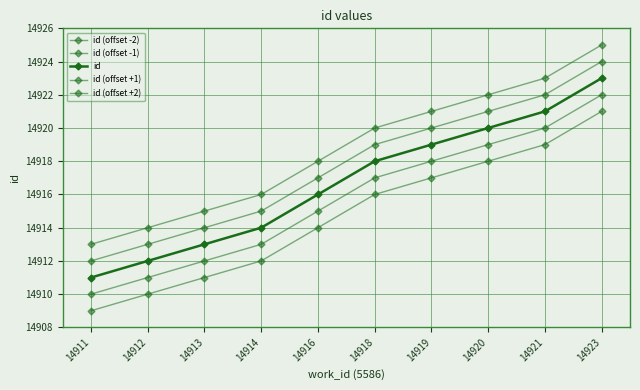

True or false: id has a value of 14913 at 14913.

True